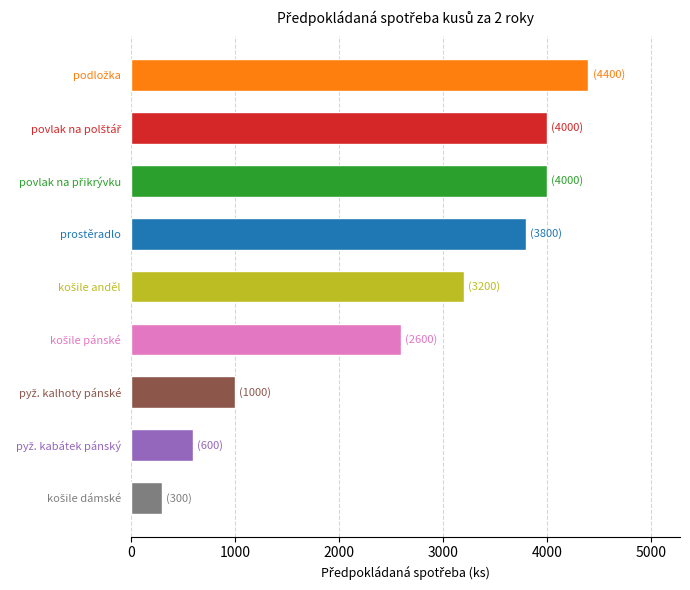

What is the difference between the maximum and minimum values?

4100